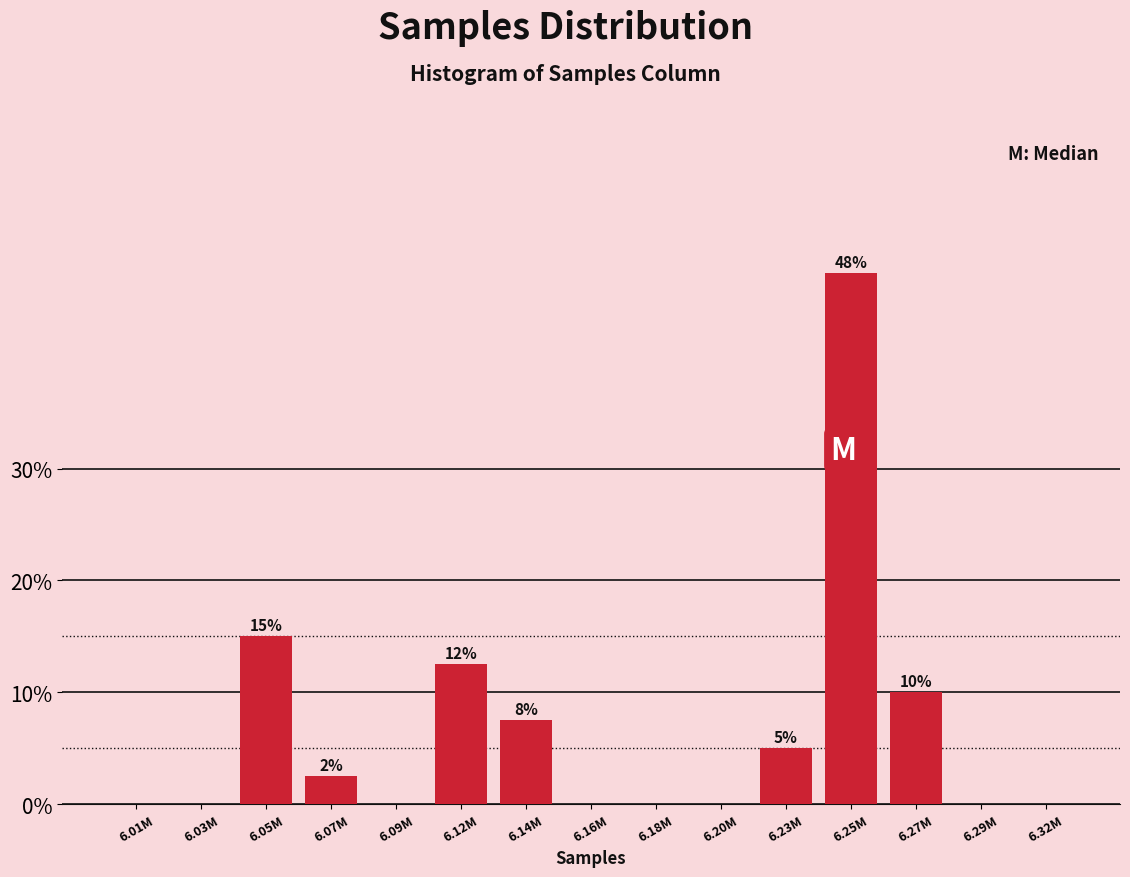

Reading right to left, transcribe all the data shown in this chart.

6.32M=0.0	6.29M=0.0	6.27M=10.0	6.25M=47.5	6.23M=5.0	6.20M=0.0	6.18M=0.0	6.16M=0.0	6.14M=7.5	6.12M=12.5	6.09M=0.0	6.07M=2.5	6.05M=15.0	6.03M=0.0	6.01M=0.0